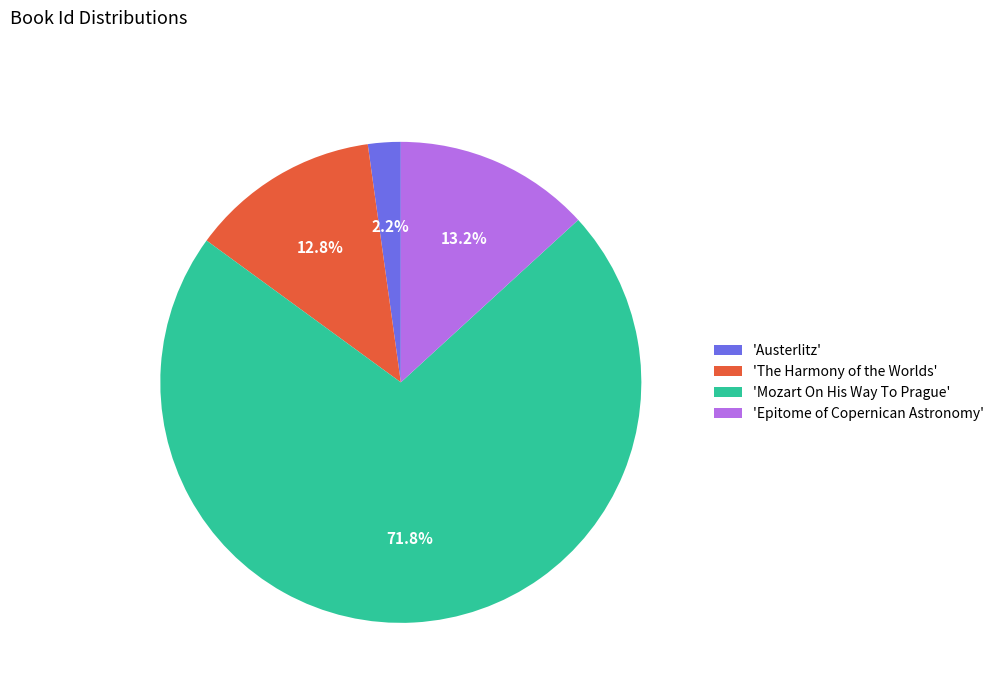

Count the number of slices in the pie.

4